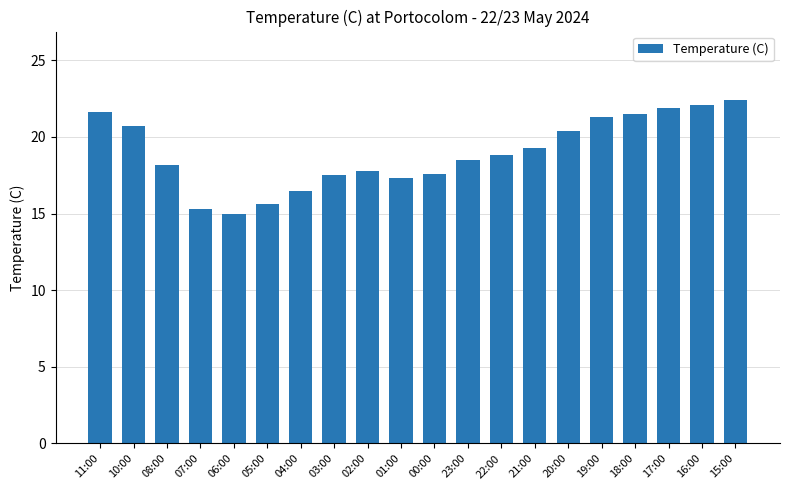

Between 21:00 and 05:00, which is larger?

21:00